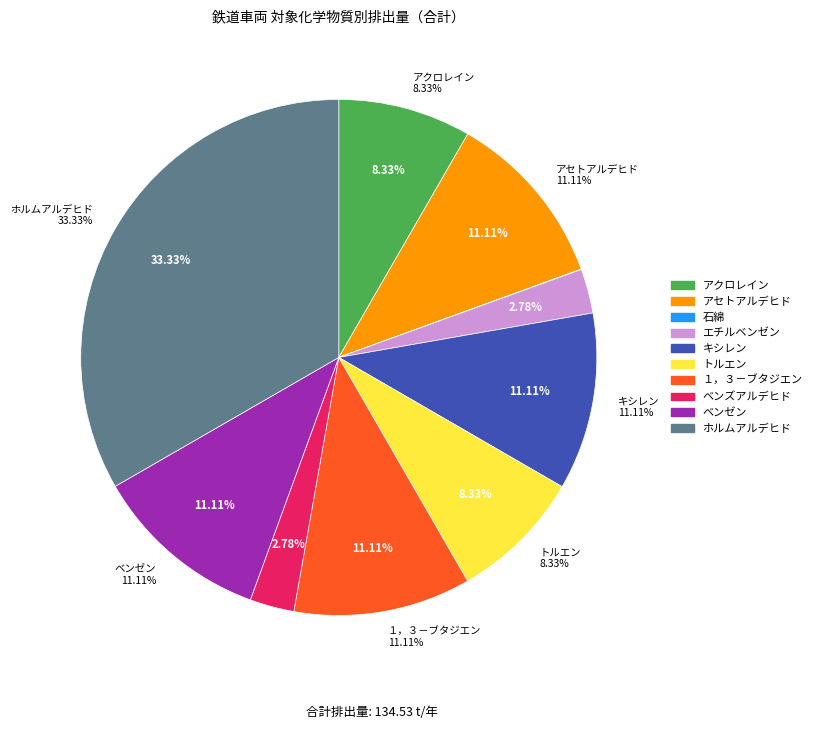

How many slices are in this pie chart?

10